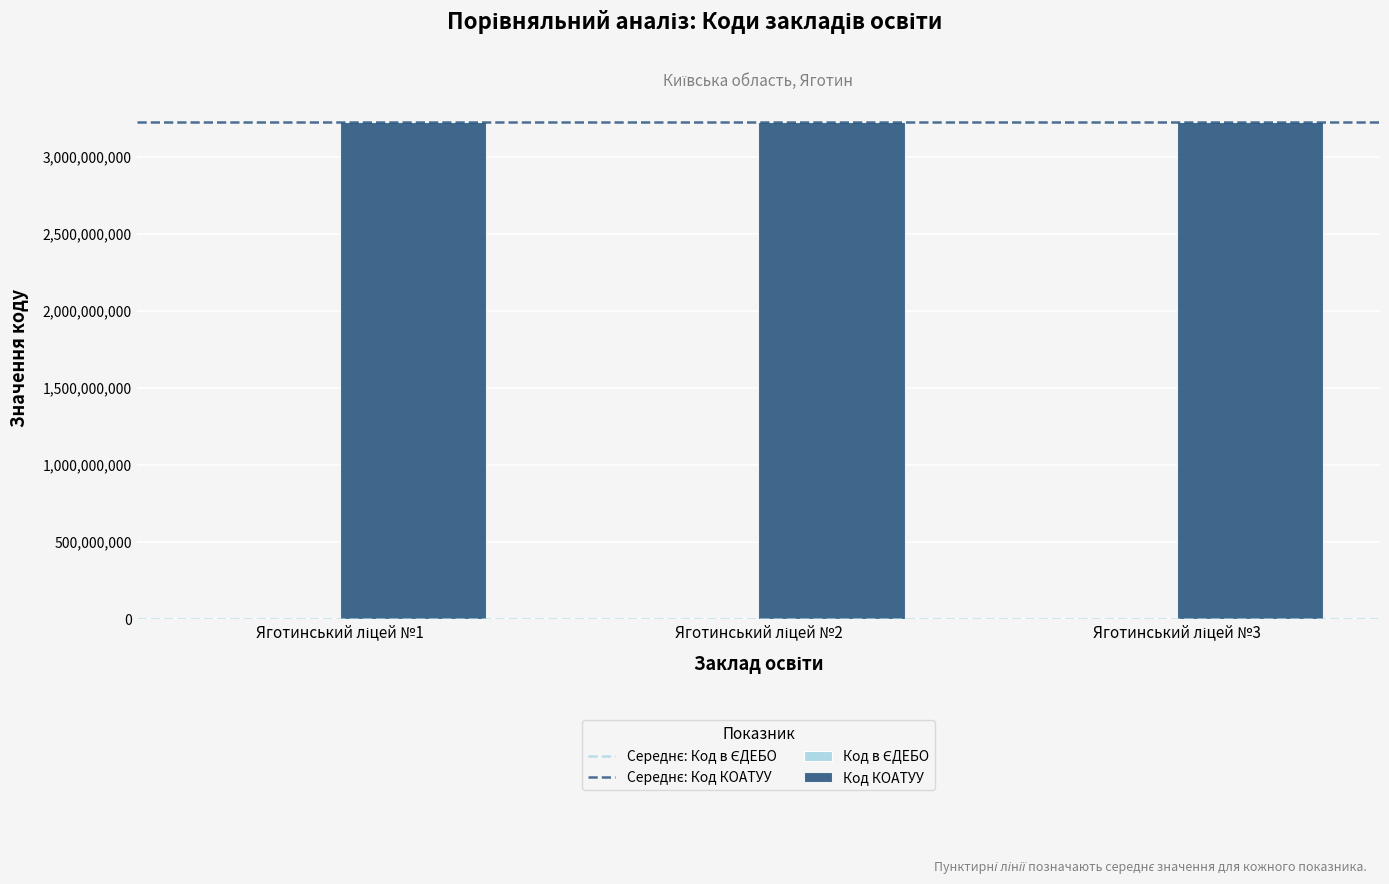

Which series has the largest total across all categories?

Код КОАТУУ